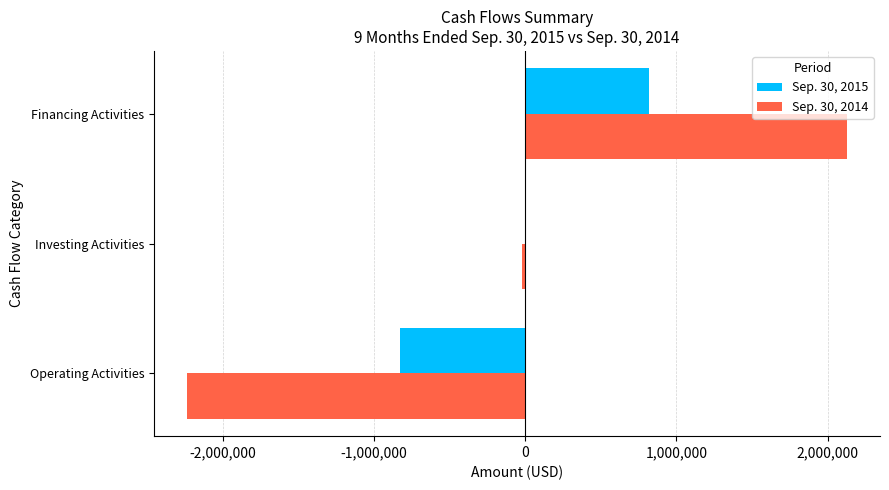

True or false: Sep. 30, 2014 has a value of -2236065 at Operating Activities.

True